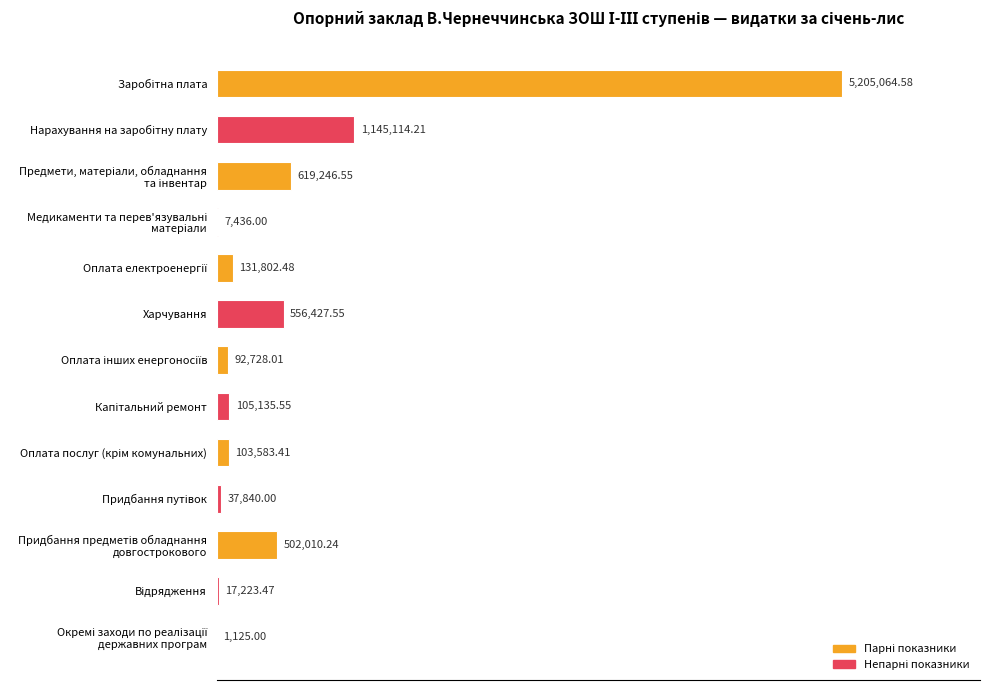

Are the bars horizontal?

Yes